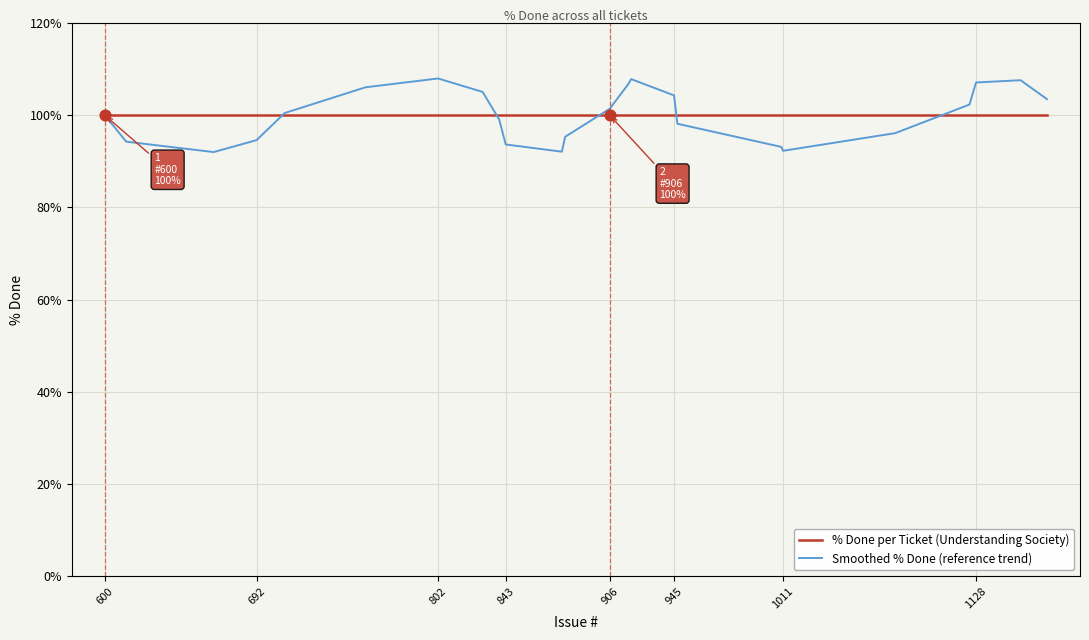

What is the smallest value displayed?

92.0